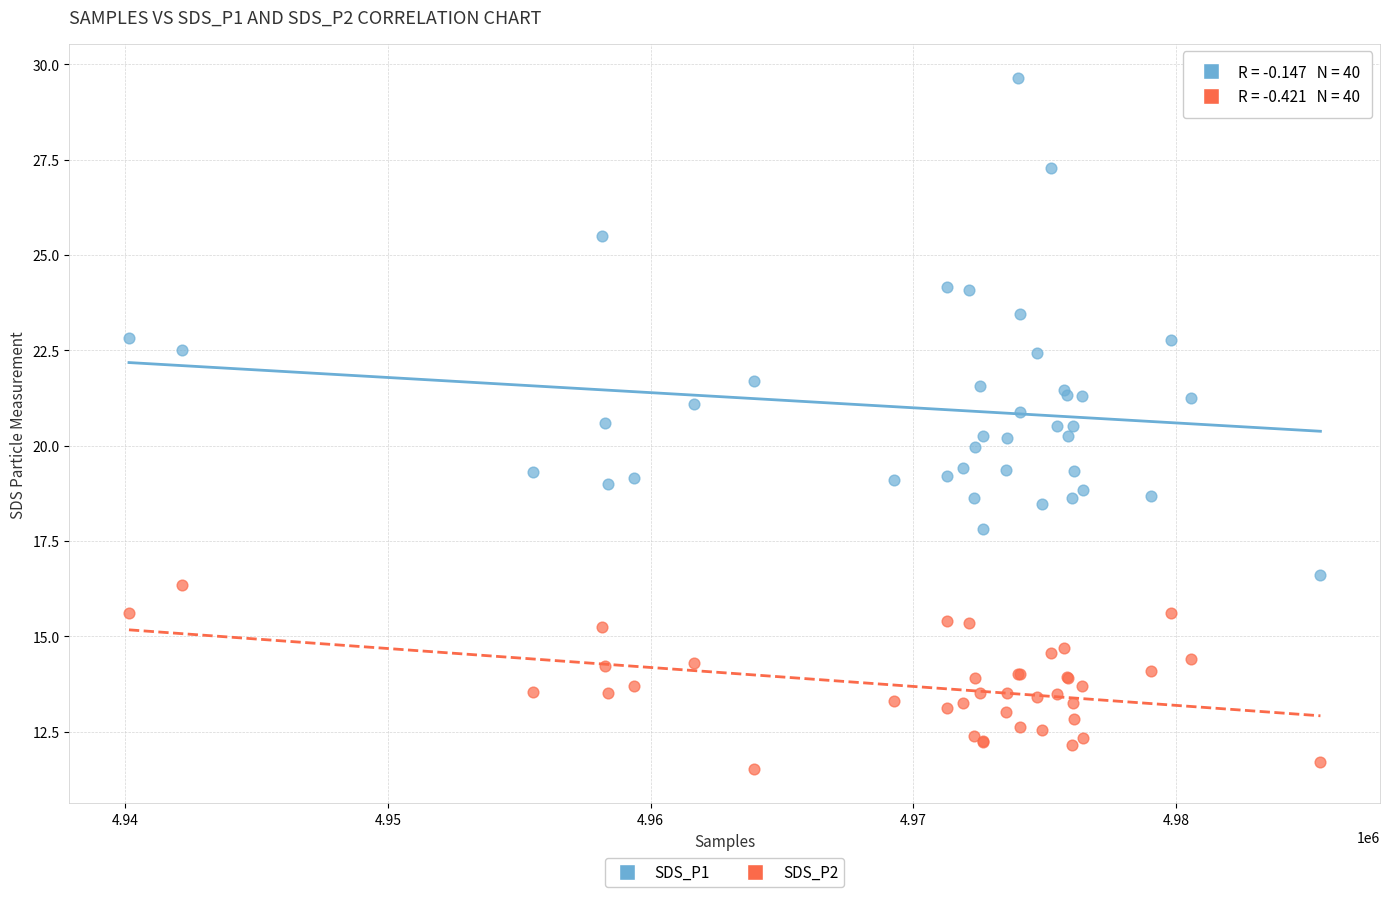

Which series has the widest spread of Y values?

SDS_P1